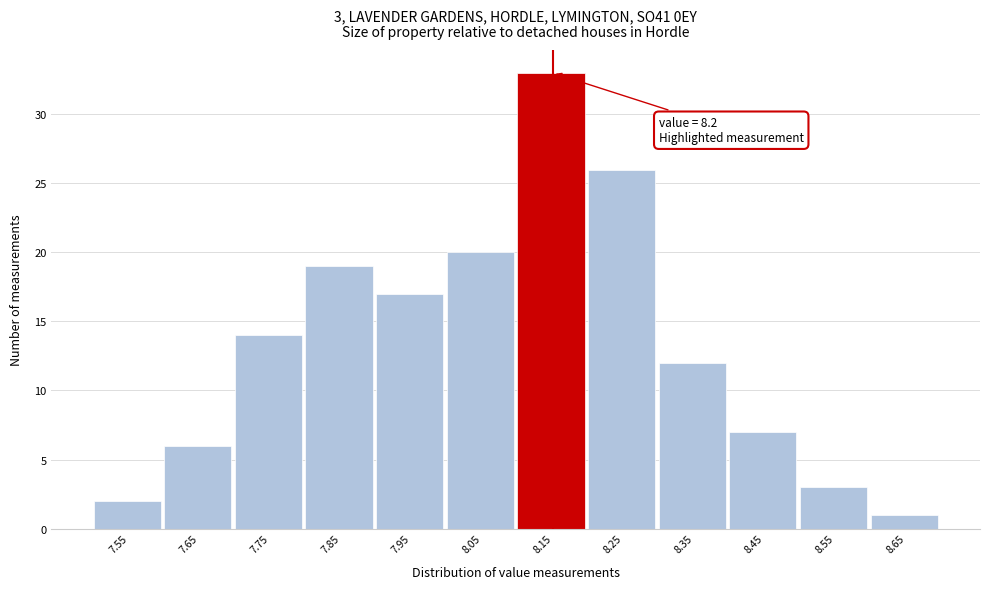

Reading left to right, list all the values displayed in this chart.

2	6	14	19	17	20	33	26	12	7	3	1